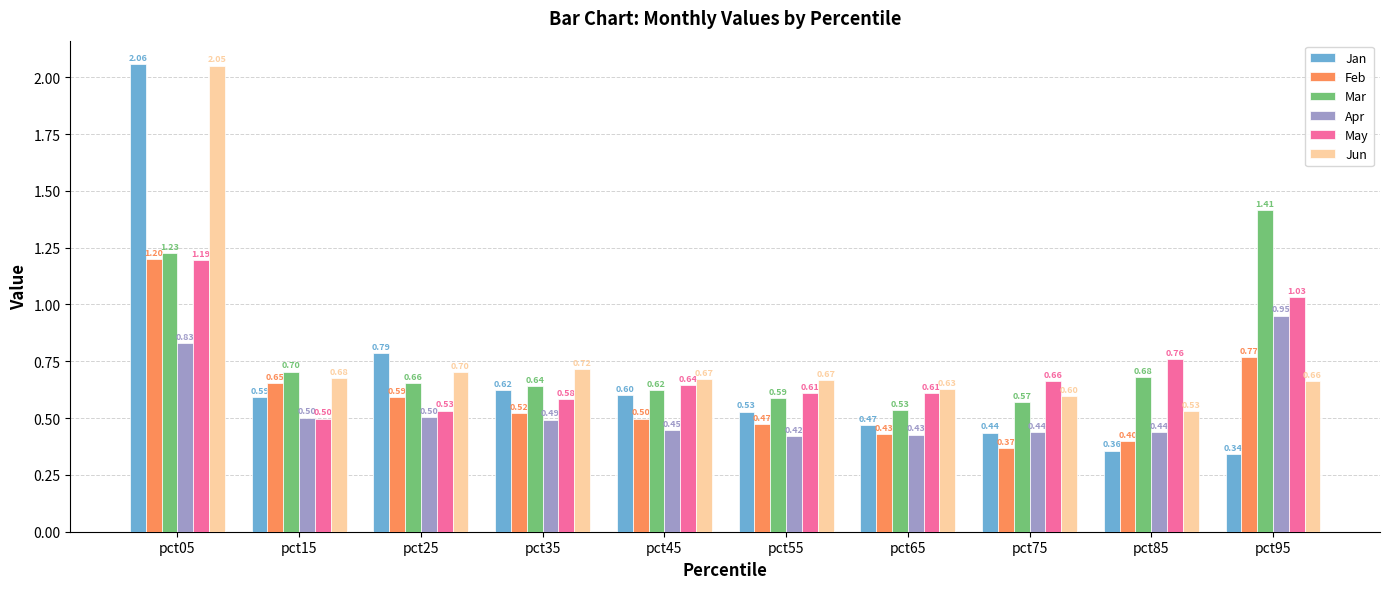

Rank the series by their maximum value, from lowest to highest.

Apr, May, Feb, Mar, Jun, Jan